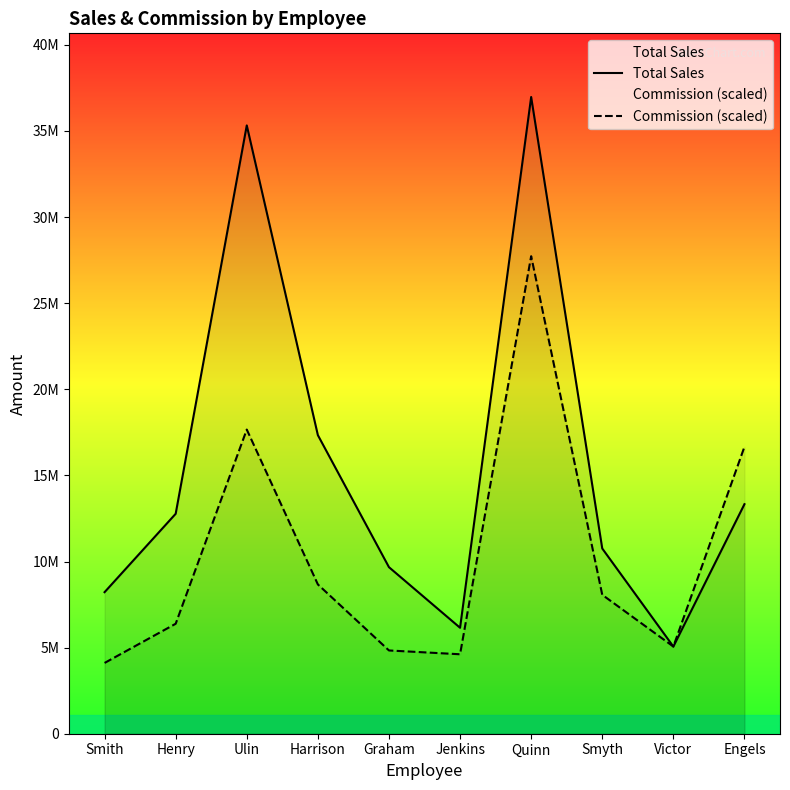

Reading left to right, transcribe all the data shown in this chart.

Total Sales: 8220266.0	12771833.0	35324399.0	17338194.0	9670630.0	6152310.0	36973644.0	10755146.0	5061883.0	13329586.0
Commission (scaled): 4110133.0	6385916.5	17662199.5	8669097.0	4835315.0	4614232.5	27730233.0	8066359.5	5061883.0	16661982.5